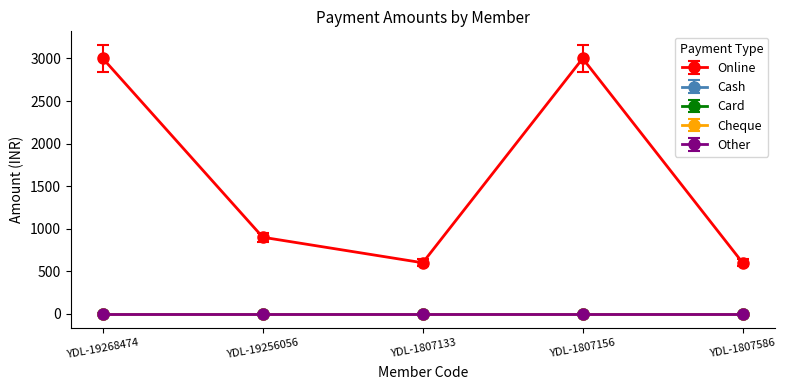

Which category has the lowest value in the Card series?

YDL-19268474